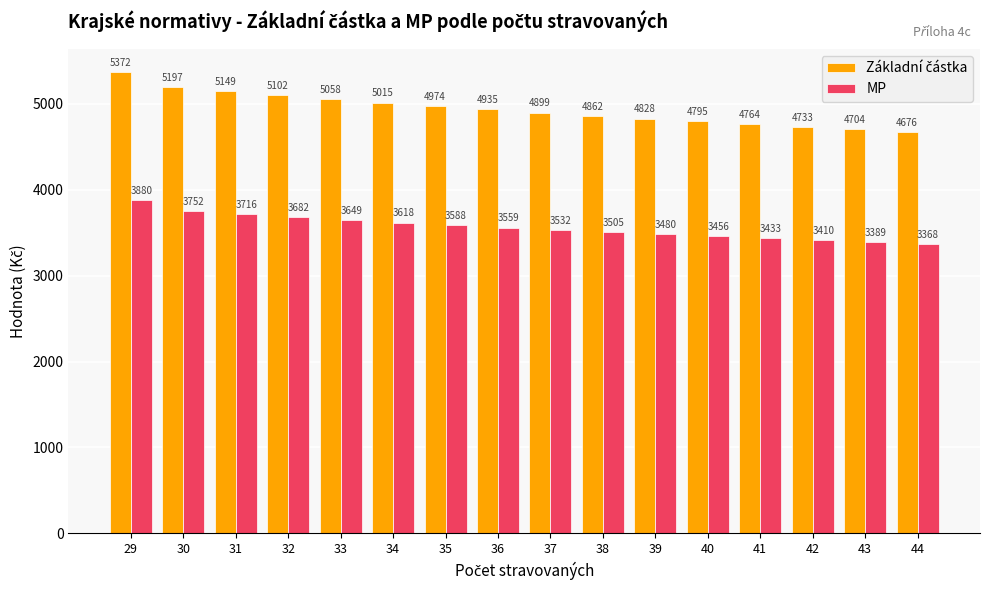

What is the average value of the MP series?

3564